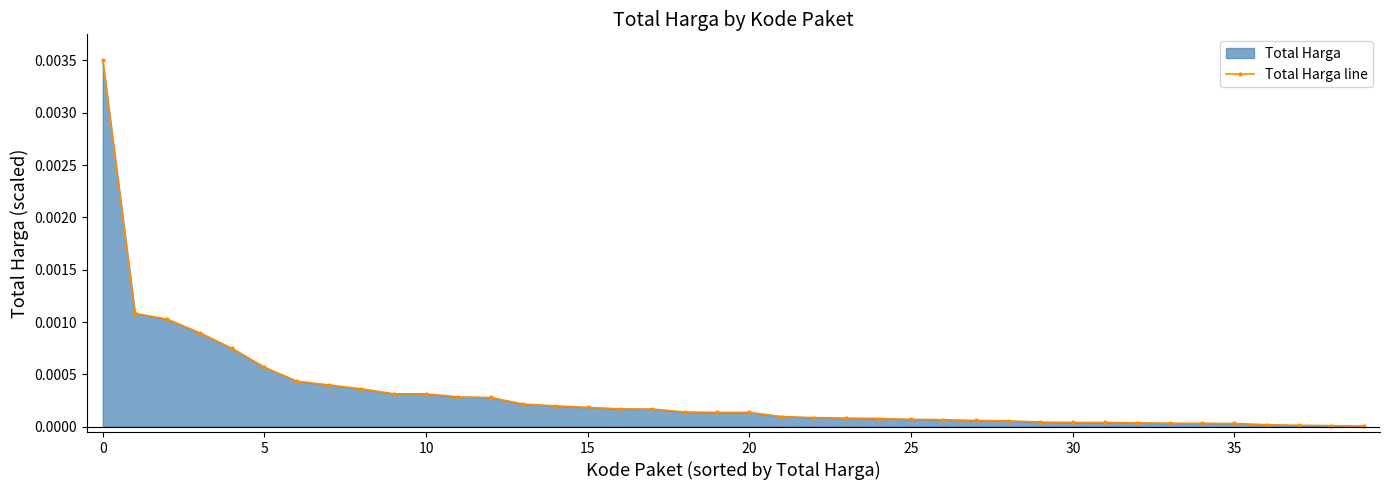

Is it true that the value at 30 is 0.0?

True